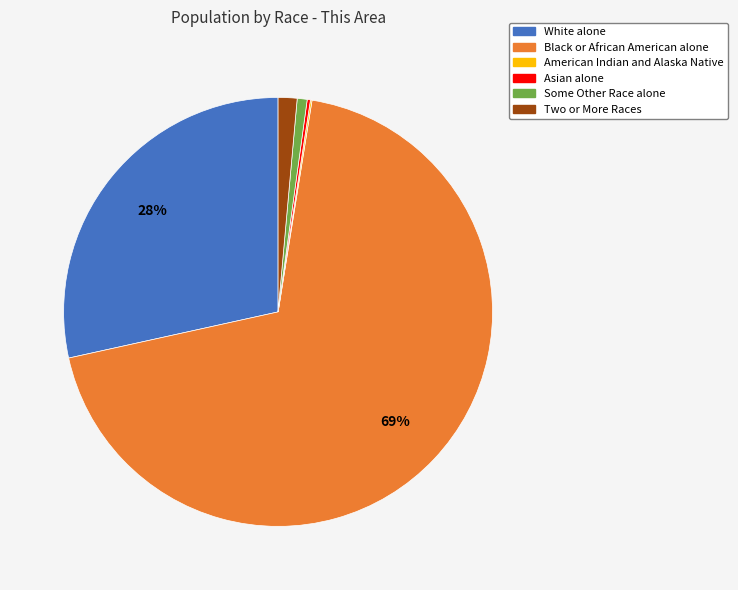

Do Two or More Races and Black or African American alone together represent more than half of the pie?

Yes